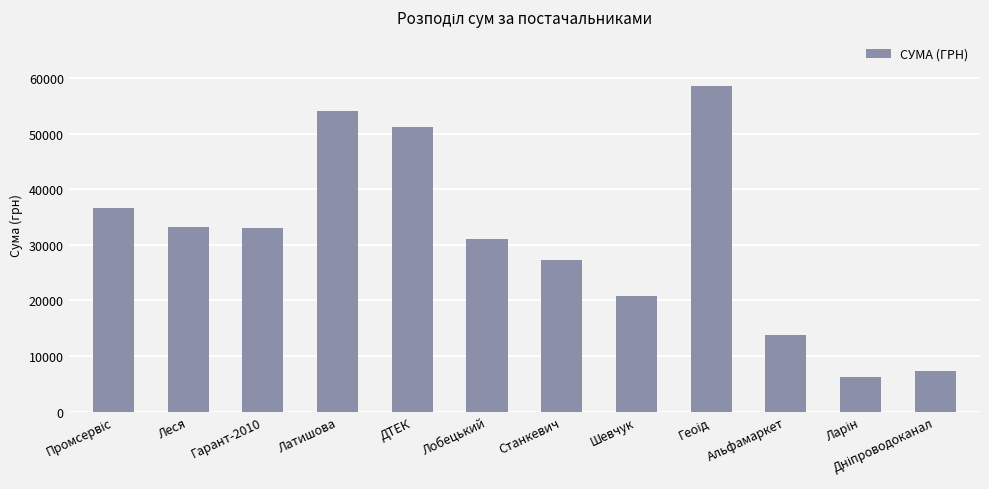

How many bars are there in total?

12